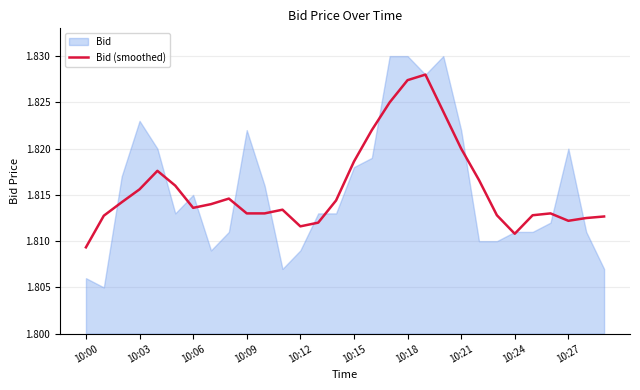

Which category has the lowest value in the Bid (smoothed) series?

10:00